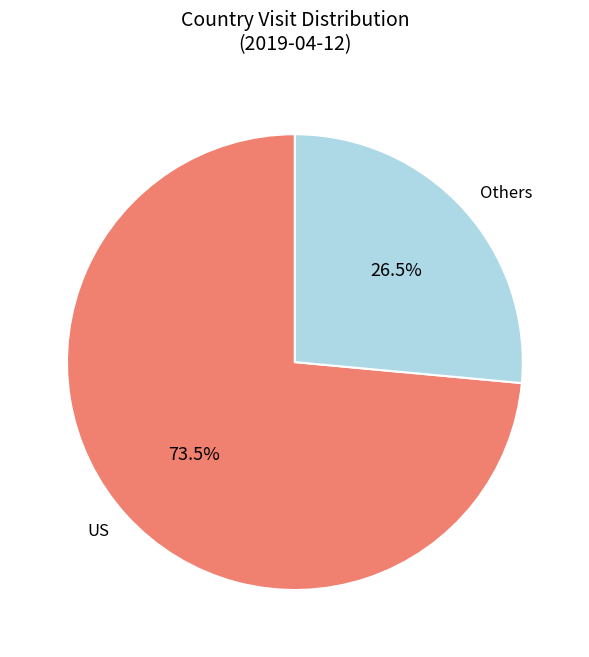

Rank the categories by value from highest to lowest.

US, Others